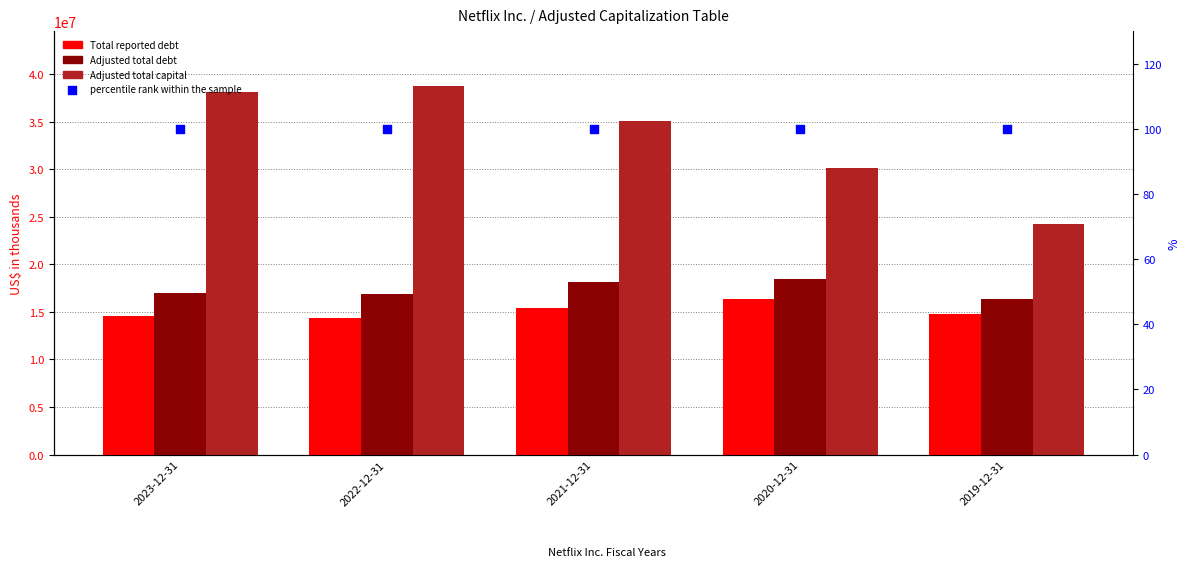

Which series has the widest spread of Y values?

Adjusted total capital